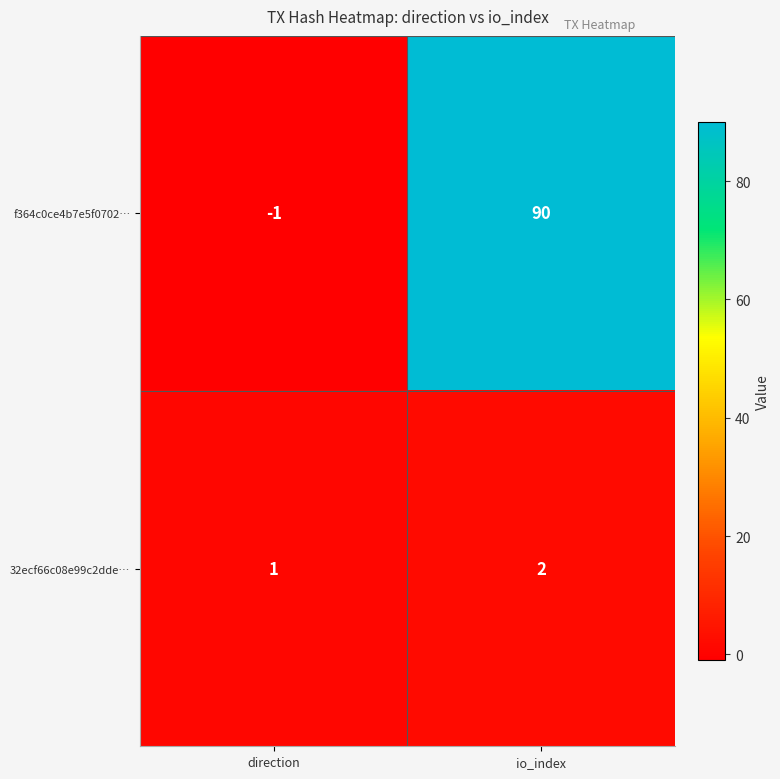

True or false: f364c0ce4b7e5f0702… has a value of -2 at direction.

False